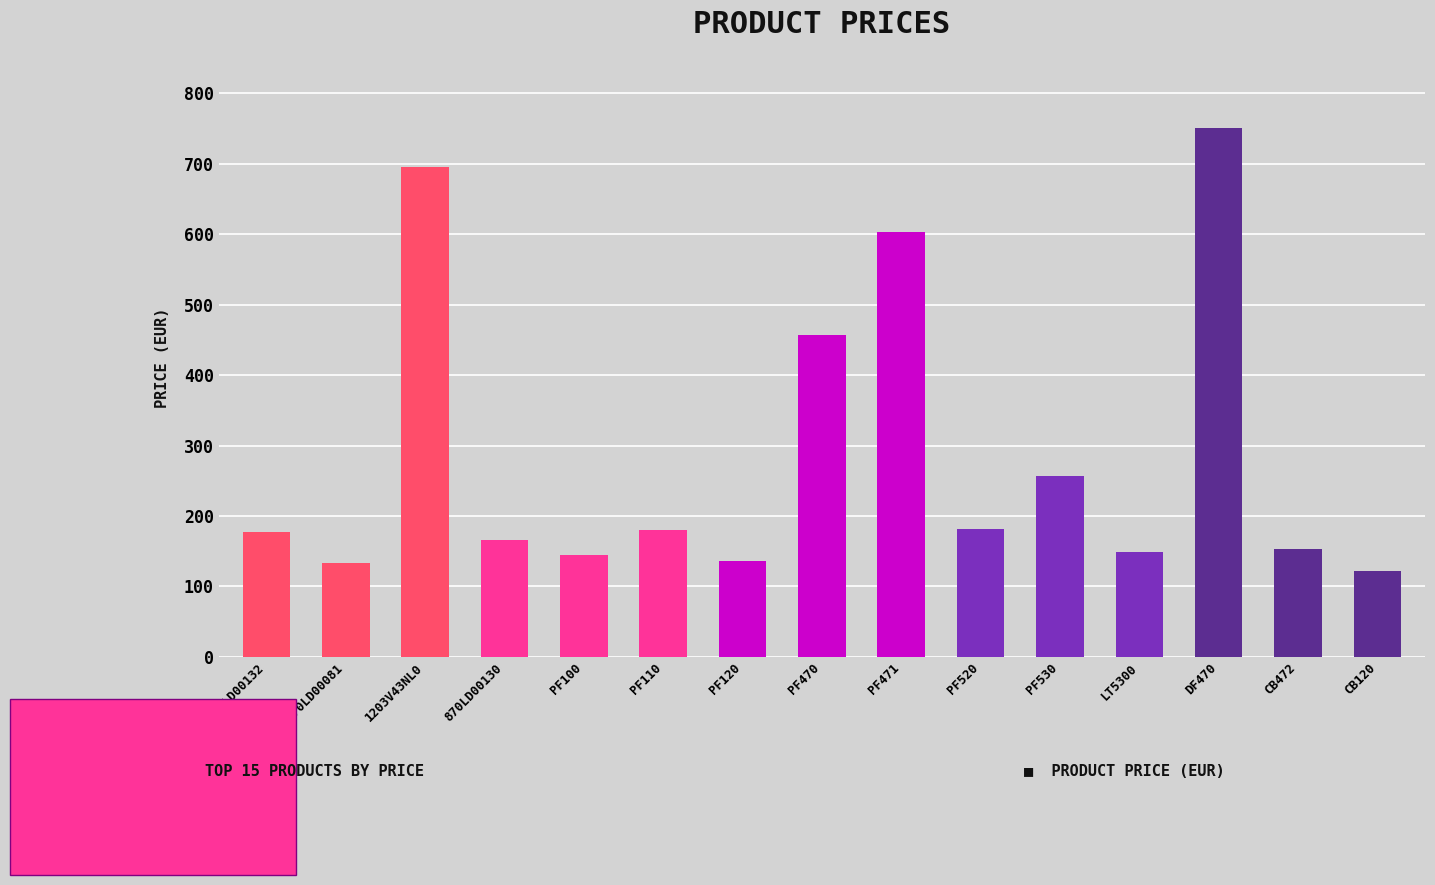

What is the label of the 13th bar from the right?

1203V43NL0